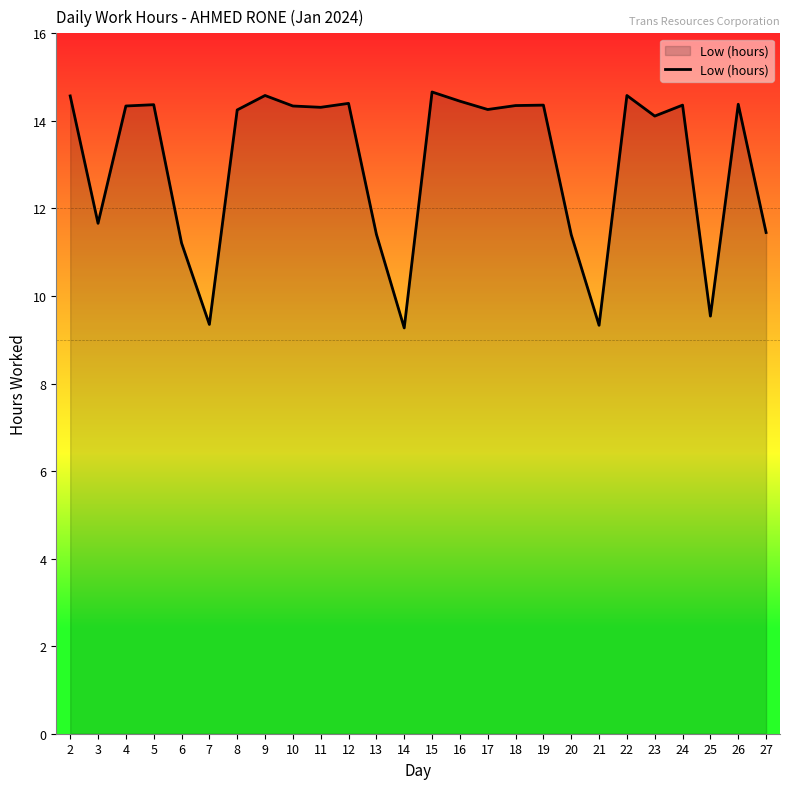

What is the change in value from 8 to 11?

+0.1